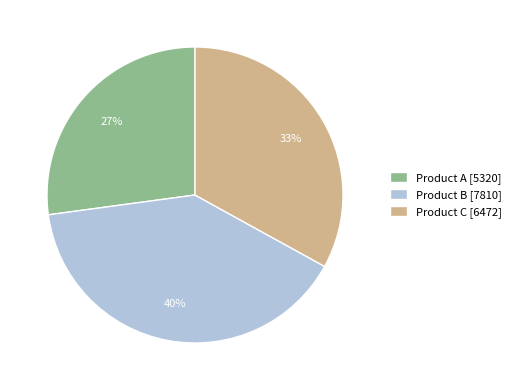

The Product B slice represents 53% of the pie. True or false?

False